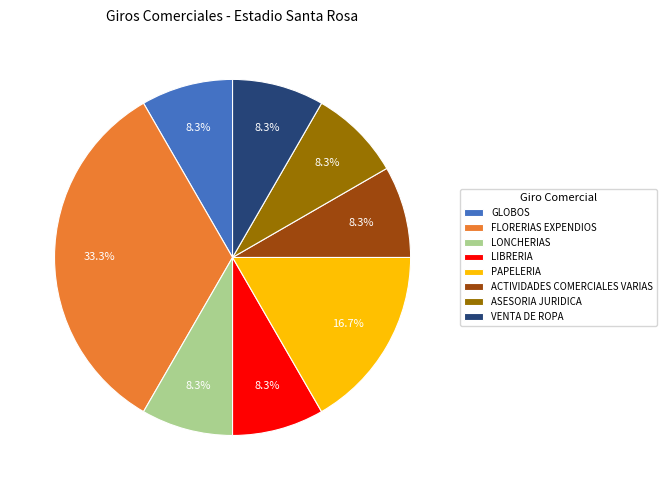

Is FLORERIAS EXPENDIOS the majority of the pie?

No